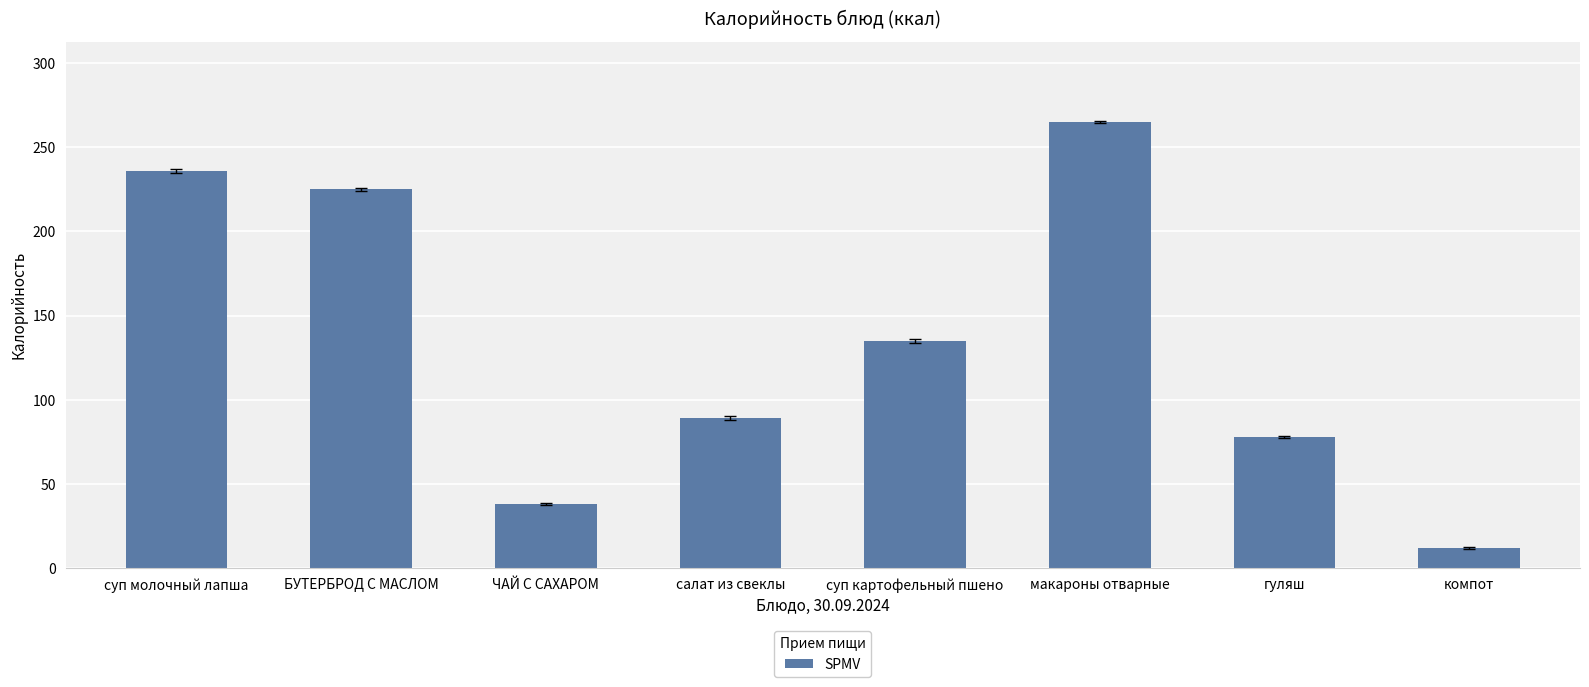

True or false: the data shows 377.5 at суп молочный лапша.

False